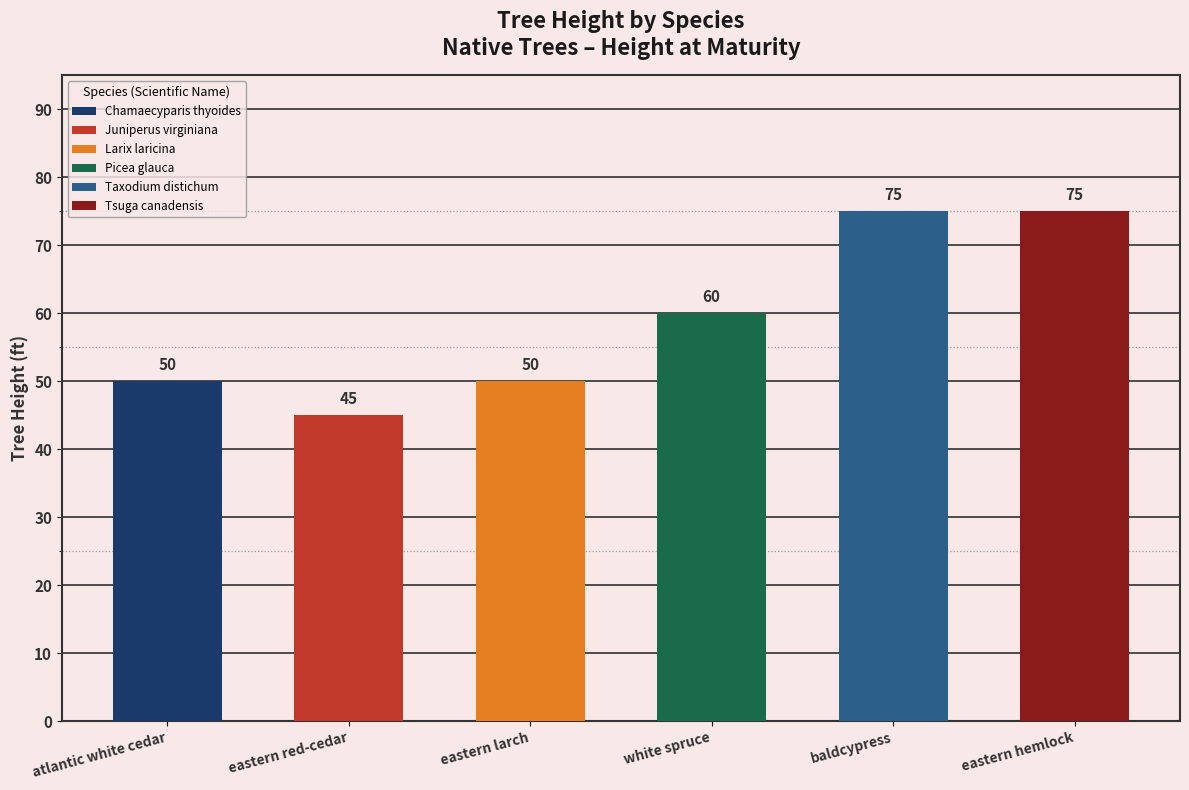

What is the ratio of the value at Tsuga canadensis to the value at Juniperus virginiana?

1.7